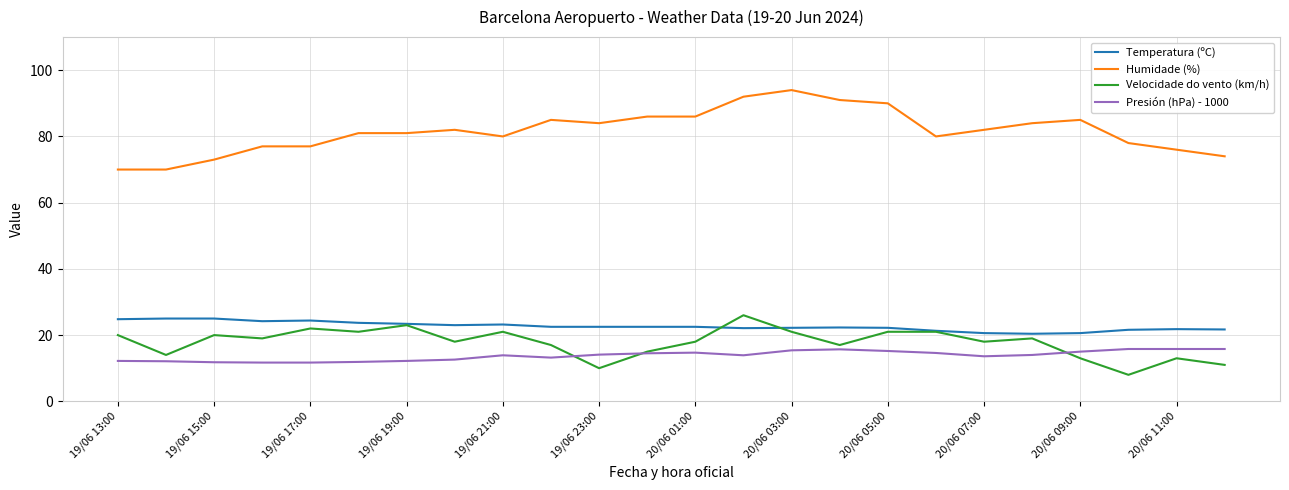

What is the smallest value displayed?

8.0